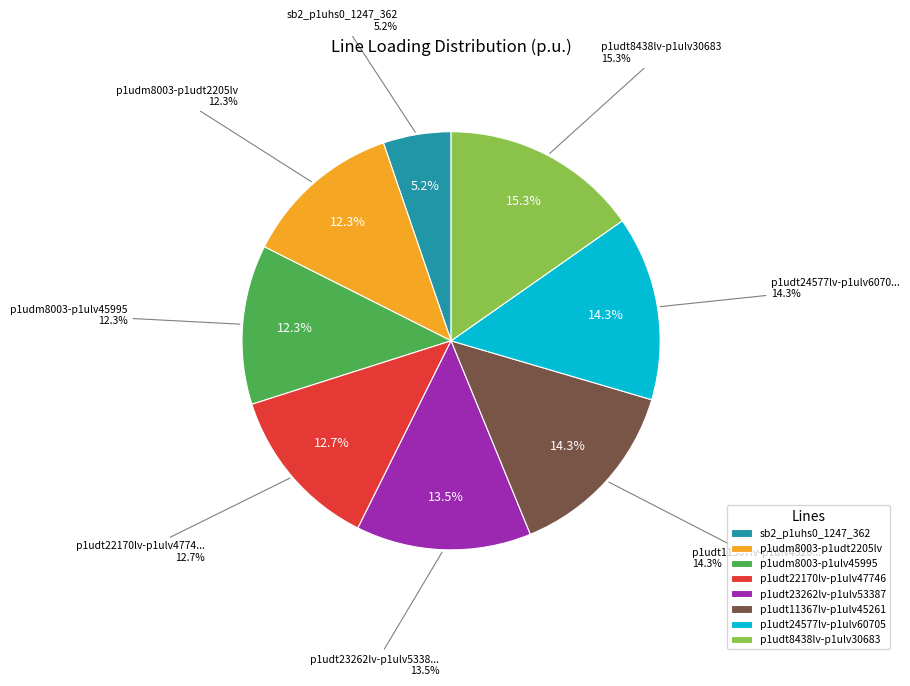

The Line.sb2_p1uhs0_1247_362 slice represents 13% of the pie. True or false?

False